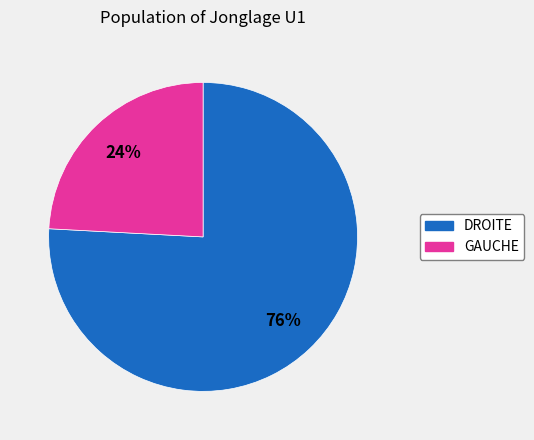

To the nearest percent, what portion does GAUCHE represent?

24%